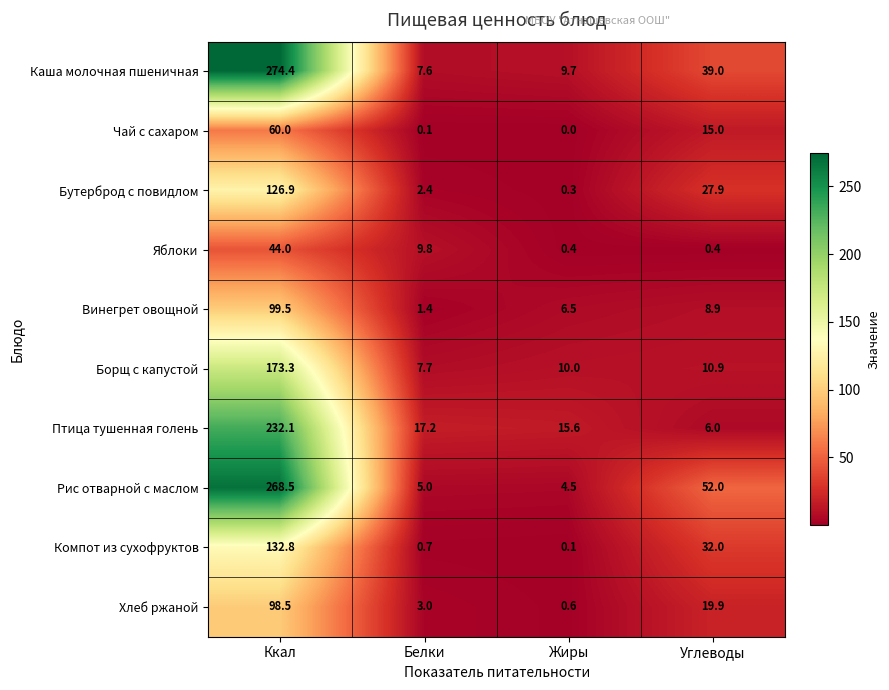

Which series changed the most between Жиры and Углеводы?

Рис отварной с маслом